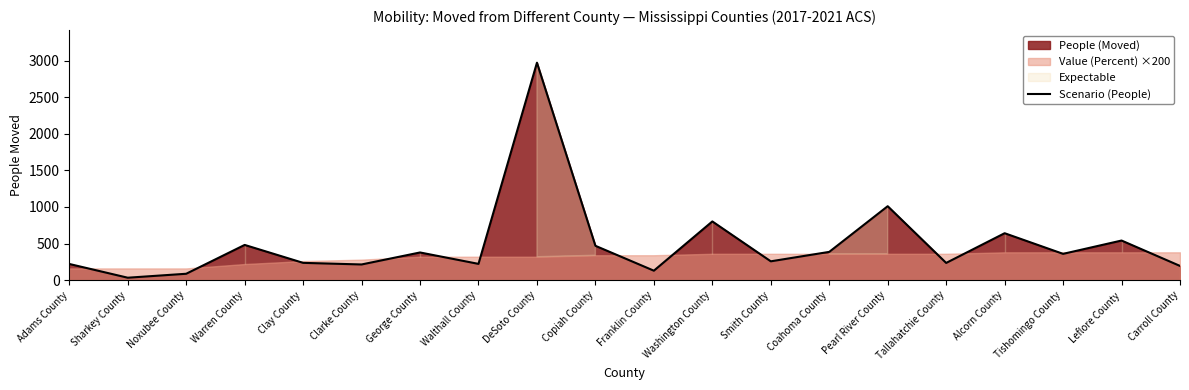

The chart shows a value of 86 at Smith County. True or false?

False